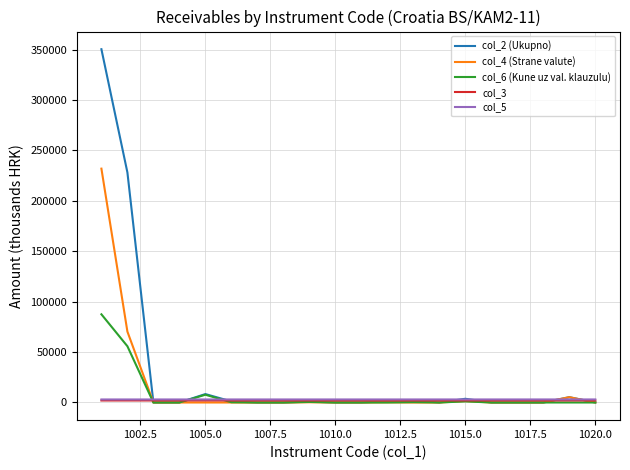

What are all the series names shown in the legend?

col_2 (Ukupno), col_4 (Strane valute), col_6 (Kune uz val. klauzulu), col_3, col_5